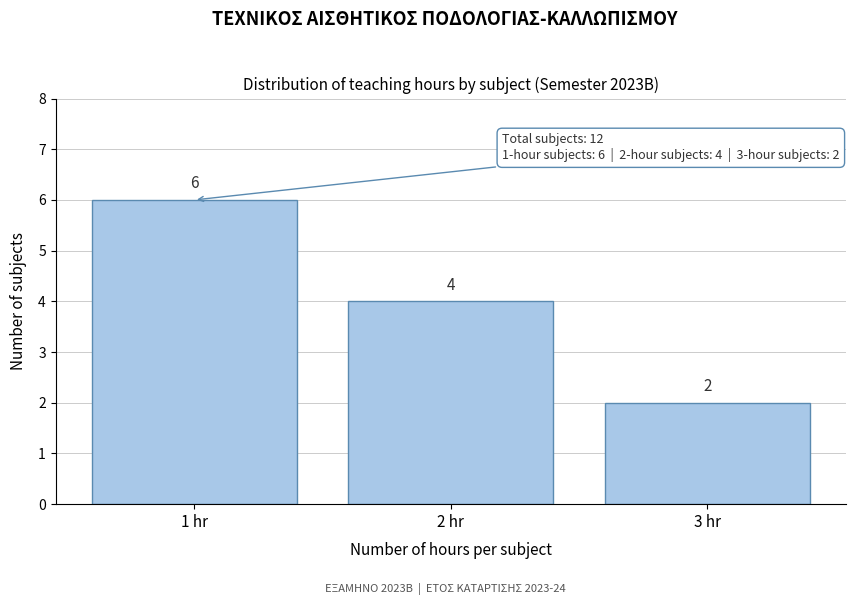

Reading right to left, list all the values displayed in this chart.

3 hr=2	2 hr=4	1 hr=6